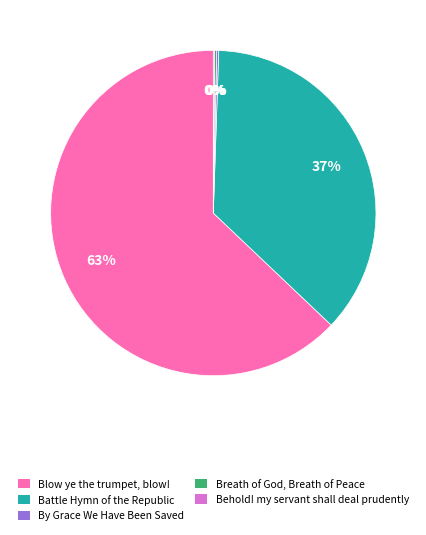

To the nearest percent, what is the difference between the largest and smallest slice percentages?

63%